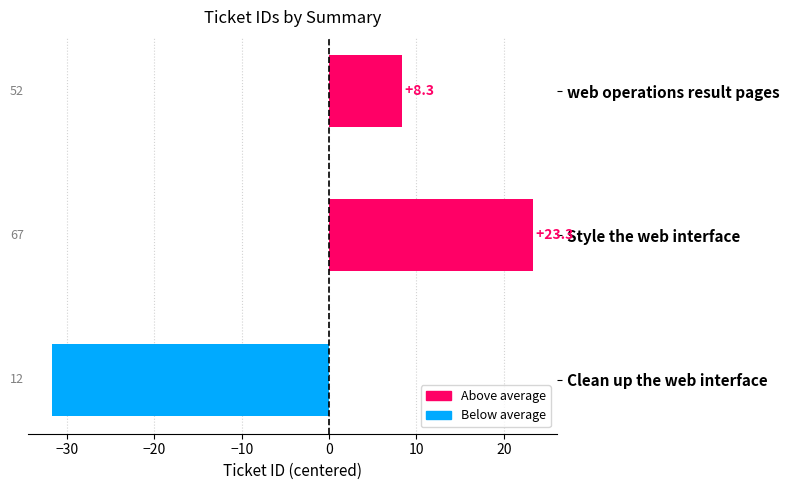

Does the chart contain stacked bars?

No